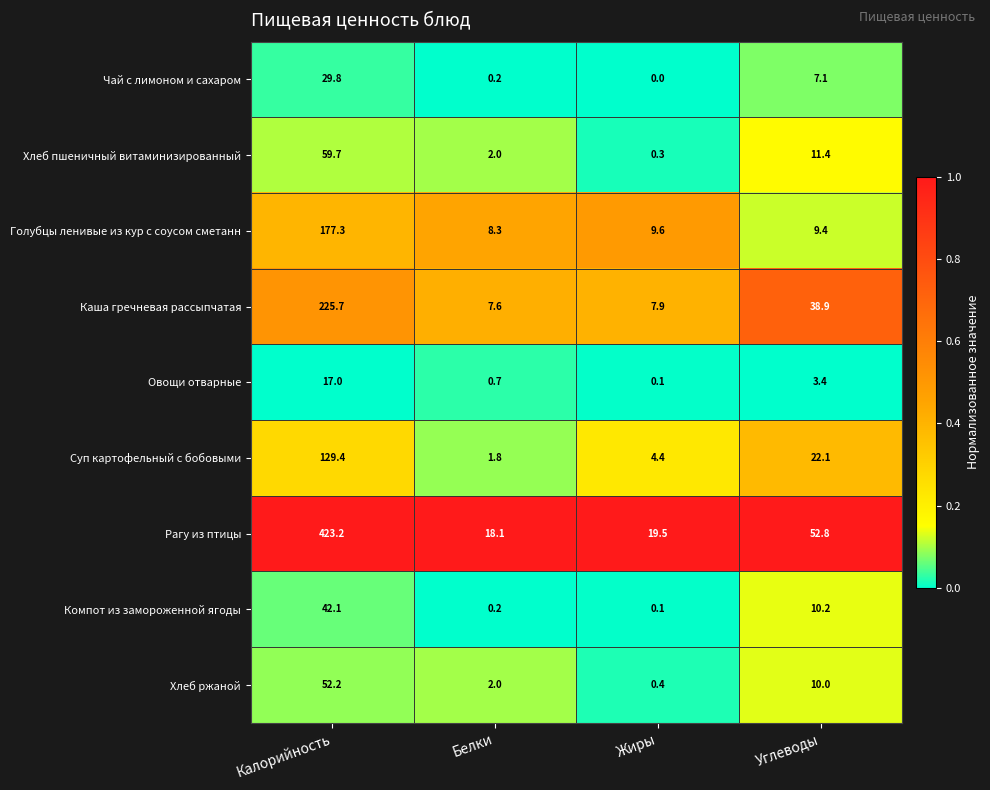

What is the difference between the second highest and minimum values in the Компот из замороженной ягоды series?

10.1